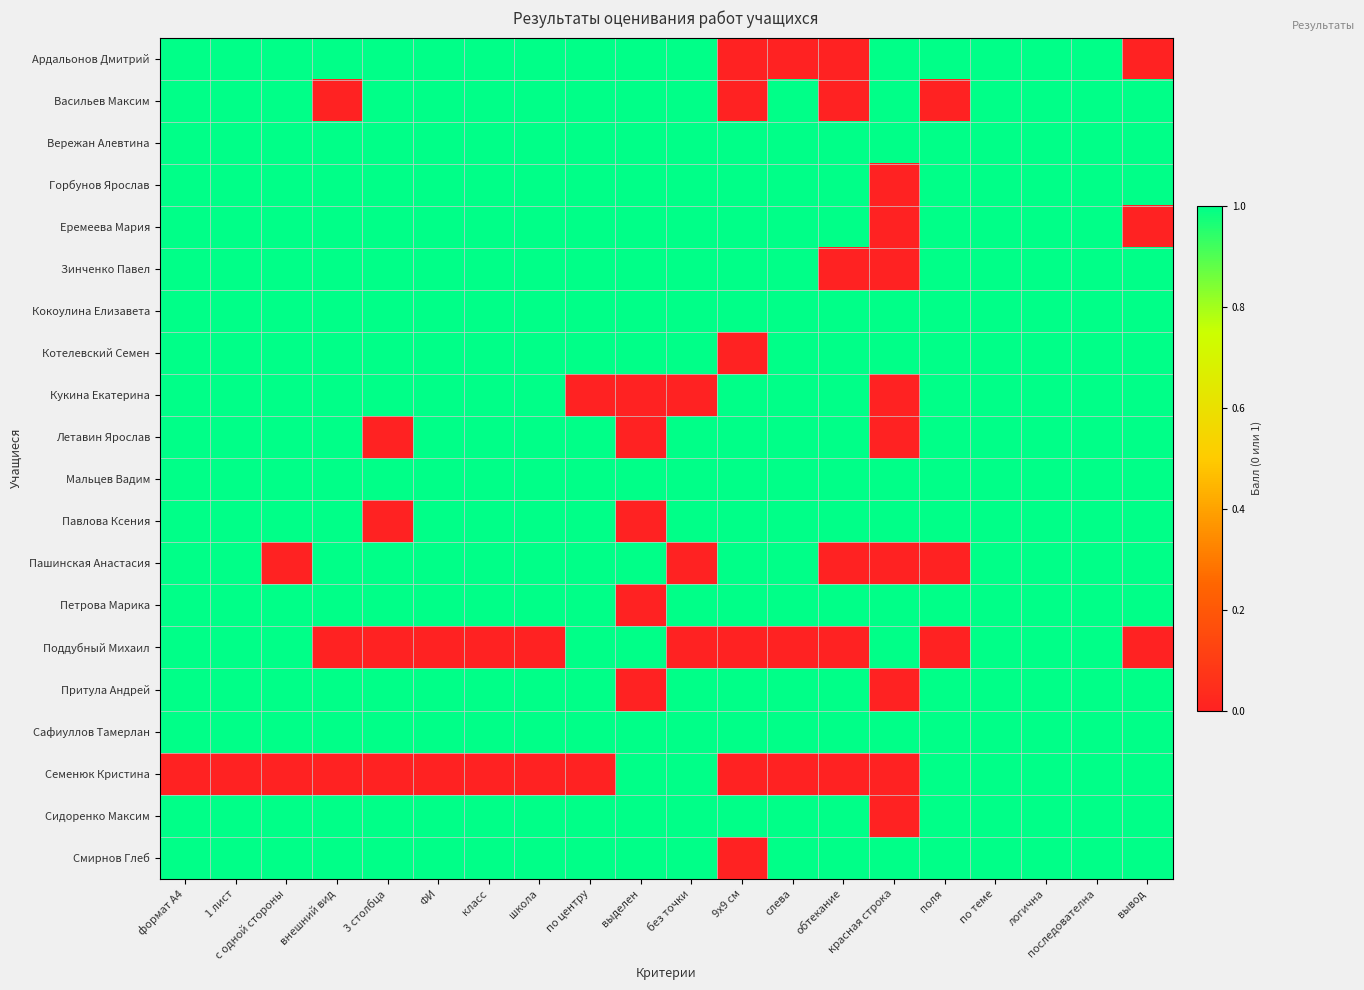

Reading left to right, extract all data points from this chart.

Ардальонов Дмитрий: формат А4=1	1 лист=1	с одной стороны=1	внешний вид=1	3 столбца=1	ФИ=1	класс=1	школа=1	по центру=1	выделен=1	без точки=1	9x9 см=0	слева=0	обтекание=0	красная строка=1	поля=1	по теме=1	логична=1	последователна=1	вывод=0
Васильев Максим: формат А4=1	1 лист=1	с одной стороны=1	внешний вид=0	3 столбца=1	ФИ=1	класс=1	школа=1	по центру=1	выделен=1	без точки=1	9x9 см=0	слева=1	обтекание=0	красная строка=1	поля=0	по теме=1	логична=1	последователна=1	вывод=1
Вережан Алевтина: формат А4=1	1 лист=1	с одной стороны=1	внешний вид=1	3 столбца=1	ФИ=1	класс=1	школа=1	по центру=1	выделен=1	без точки=1	9x9 см=1	слева=1	обтекание=1	красная строка=1	поля=1	по теме=1	логична=1	последователна=1	вывод=1
Горбунов Ярослав: формат А4=1	1 лист=1	с одной стороны=1	внешний вид=1	3 столбца=1	ФИ=1	класс=1	школа=1	по центру=1	выделен=1	без точки=1	9x9 см=1	слева=1	обтекание=1	красная строка=0	поля=1	по теме=1	логична=1	последователна=1	вывод=1
Еремеева Мария: формат А4=1	1 лист=1	с одной стороны=1	внешний вид=1	3 столбца=1	ФИ=1	класс=1	школа=1	по центру=1	выделен=1	без точки=1	9x9 см=1	слева=1	обтекание=1	красная строка=0	поля=1	по теме=1	логична=1	последователна=1	вывод=0
Зинченко Павел: формат А4=1	1 лист=1	с одной стороны=1	внешний вид=1	3 столбца=1	ФИ=1	класс=1	школа=1	по центру=1	выделен=1	без точки=1	9x9 см=1	слева=1	обтекание=0	красная строка=0	поля=1	по теме=1	логична=1	последователна=1	вывод=1
Кокоулина Елизавета: формат А4=1	1 лист=1	с одной стороны=1	внешний вид=1	3 столбца=1	ФИ=1	класс=1	школа=1	по центру=1	выделен=1	без точки=1	9x9 см=1	слева=1	обтекание=1	красная строка=1	поля=1	по теме=1	логична=1	последователна=1	вывод=1
Котелевский Семен: формат А4=1	1 лист=1	с одной стороны=1	внешний вид=1	3 столбца=1	ФИ=1	класс=1	школа=1	по центру=1	выделен=1	без точки=1	9x9 см=0	слева=1	обтекание=1	красная строка=1	поля=1	по теме=1	логична=1	последователна=1	вывод=1
Кукина Екатерина: формат А4=1	1 лист=1	с одной стороны=1	внешний вид=1	3 столбца=1	ФИ=1	класс=1	школа=1	по центру=0	выделен=0	без точки=0	9x9 см=1	слева=1	обтекание=1	красная строка=0	поля=1	по теме=1	логична=1	последователна=1	вывод=1
Летавин Ярослав: формат А4=1	1 лист=1	с одной стороны=1	внешний вид=1	3 столбца=0	ФИ=1	класс=1	школа=1	по центру=1	выделен=0	без точки=1	9x9 см=1	слева=1	обтекание=1	красная строка=0	поля=1	по теме=1	логична=1	последователна=1	вывод=1
Мальцев Вадим: формат А4=1	1 лист=1	с одной стороны=1	внешний вид=1	3 столбца=1	ФИ=1	класс=1	школа=1	по центру=1	выделен=1	без точки=1	9x9 см=1	слева=1	обтекание=1	красная строка=1	поля=1	по теме=1	логична=1	последователна=1	вывод=1
Павлова Ксения: формат А4=1	1 лист=1	с одной стороны=1	внешний вид=1	3 столбца=0	ФИ=1	класс=1	школа=1	по центру=1	выделен=0	без точки=1	9x9 см=1	слева=1	обтекание=1	красная строка=1	поля=1	по теме=1	логична=1	последователна=1	вывод=1
Пашинская Анастасия: формат А4=1	1 лист=1	с одной стороны=0	внешний вид=1	3 столбца=1	ФИ=1	класс=1	школа=1	по центру=1	выделен=1	без точки=0	9x9 см=1	слева=1	обтекание=0	красная строка=0	поля=0	по теме=1	логична=1	последователна=1	вывод=1
Петрова Марика: формат А4=1	1 лист=1	с одной стороны=1	внешний вид=1	3 столбца=1	ФИ=1	класс=1	школа=1	по центру=1	выделен=0	без точки=1	9x9 см=1	слева=1	обтекание=1	красная строка=1	поля=1	по теме=1	логична=1	последователна=1	вывод=1
Поддубный Михаил: формат А4=1	1 лист=1	с одной стороны=1	внешний вид=0	3 столбца=0	ФИ=0	класс=0	школа=0	по центру=1	выделен=1	без точки=0	9x9 см=0	слева=0	обтекание=0	красная строка=1	поля=0	по теме=1	логична=1	последователна=1	вывод=0
Притула Андрей: формат А4=1	1 лист=1	с одной стороны=1	внешний вид=1	3 столбца=1	ФИ=1	класс=1	школа=1	по центру=1	выделен=0	без точки=1	9x9 см=1	слева=1	обтекание=1	красная строка=0	поля=1	по теме=1	логична=1	последователна=1	вывод=1
Сафиуллов Тамерлан: формат А4=1	1 лист=1	с одной стороны=1	внешний вид=1	3 столбца=1	ФИ=1	класс=1	школа=1	по центру=1	выделен=1	без точки=1	9x9 см=1	слева=1	обтекание=1	красная строка=1	поля=1	по теме=1	логична=1	последователна=1	вывод=1
Семенюк Кристина: формат А4=0	1 лист=0	с одной стороны=0	внешний вид=0	3 столбца=0	ФИ=0	класс=0	школа=0	по центру=0	выделен=1	без точки=1	9x9 см=0	слева=0	обтекание=0	красная строка=0	поля=1	по теме=1	логична=1	последователна=1	вывод=1
Сидоренко Максим: формат А4=1	1 лист=1	с одной стороны=1	внешний вид=1	3 столбца=1	ФИ=1	класс=1	школа=1	по центру=1	выделен=1	без точки=1	9x9 см=1	слева=1	обтекание=1	красная строка=0	поля=1	по теме=1	логична=1	последователна=1	вывод=1
Смирнов Глеб: формат А4=1	1 лист=1	с одной стороны=1	внешний вид=1	3 столбца=1	ФИ=1	класс=1	школа=1	по центру=1	выделен=1	без точки=1	9x9 см=0	слева=1	обтекание=1	красная строка=1	поля=1	по теме=1	логична=1	последователна=1	вывод=1